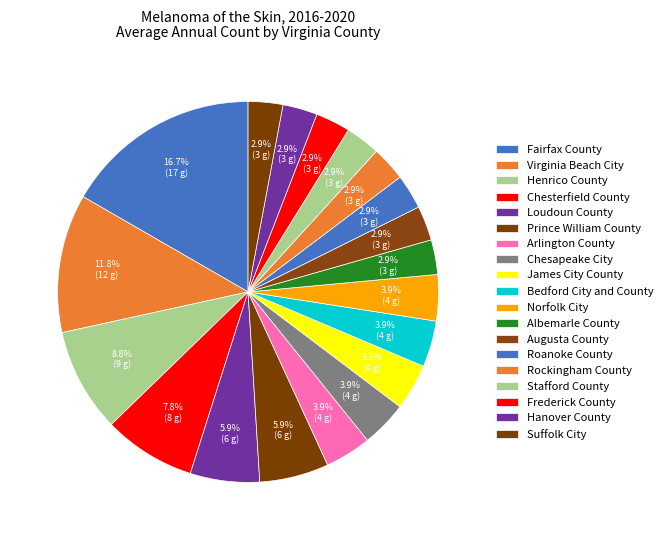

Is there any slice that represents more than half of the pie?

No